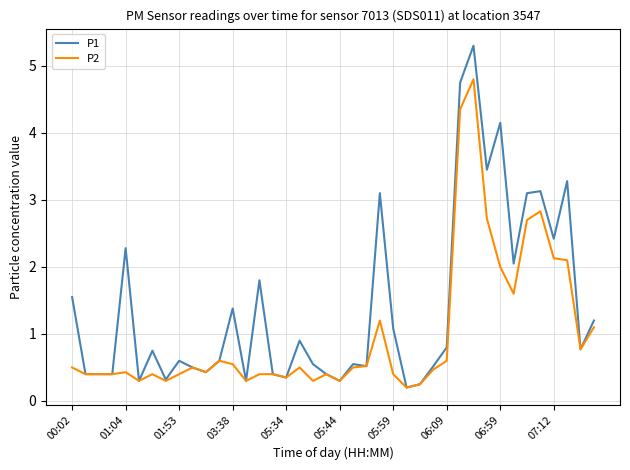

List the series in order of their overall mean, highest first.

P1, P2